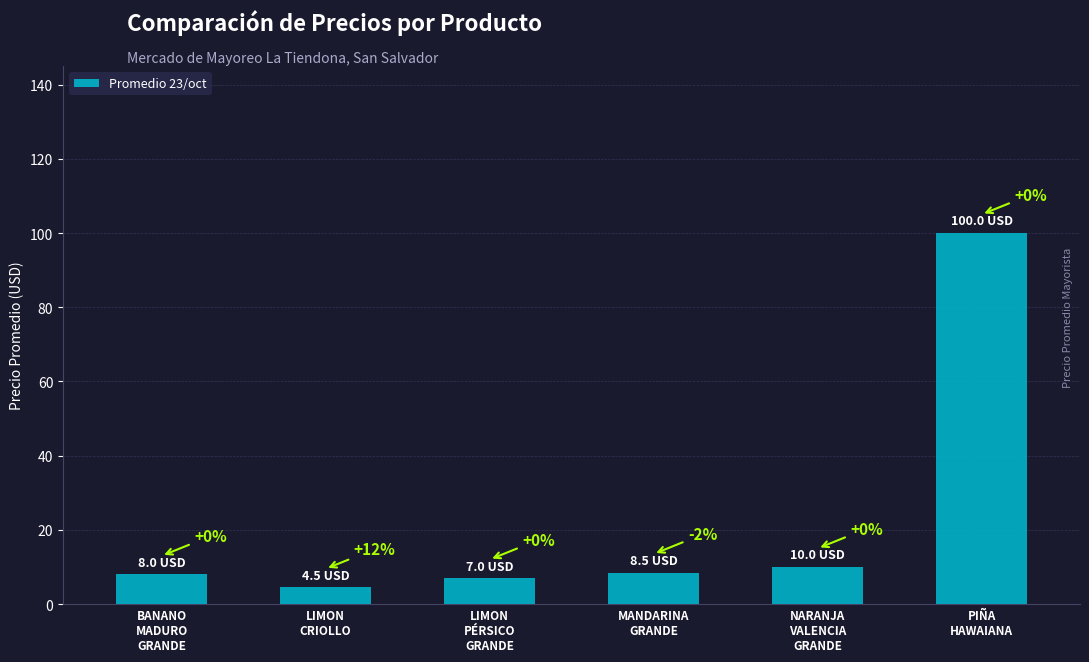

What position from the right is BANANO
MADURO
GRANDE?

6